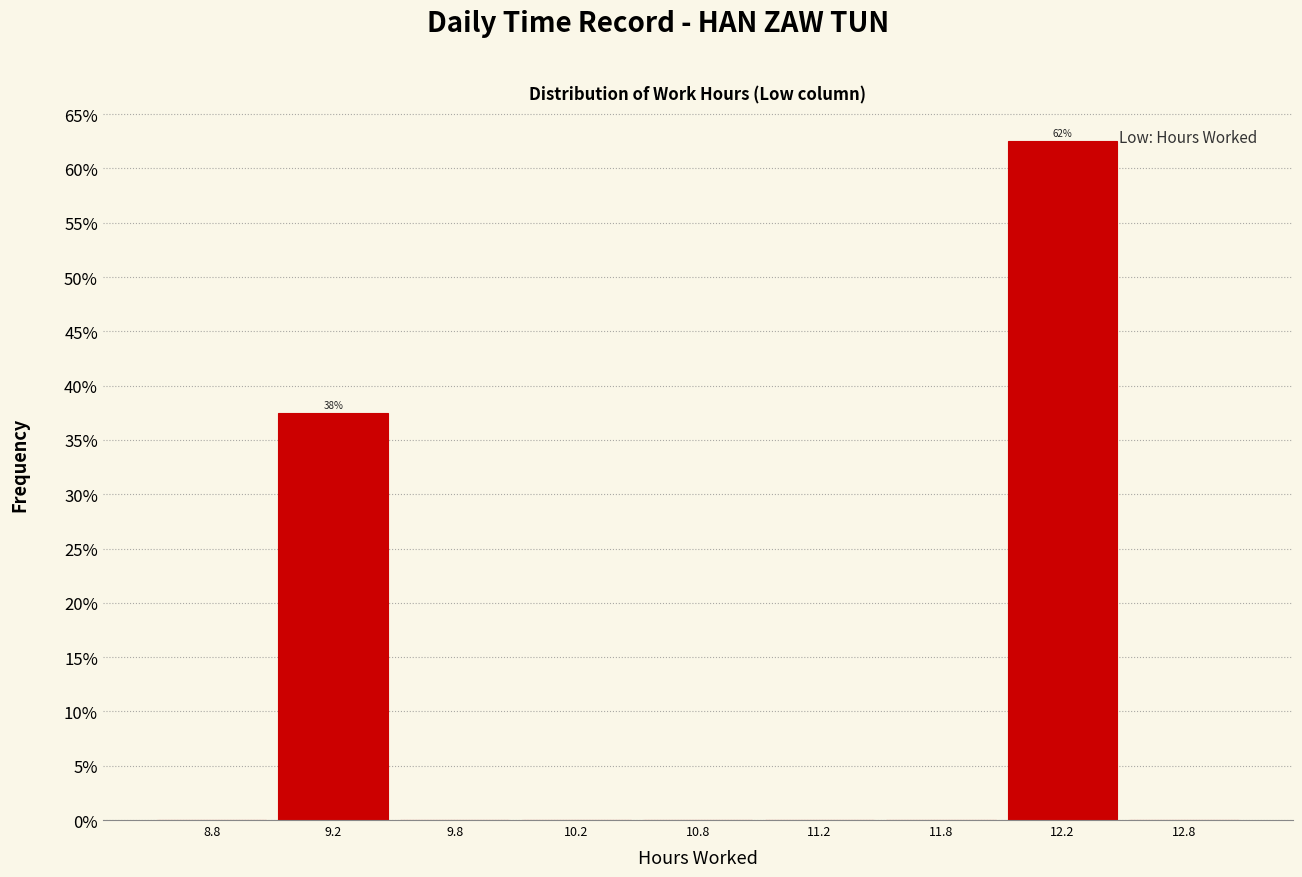

Reading left to right, extract all data points from this chart.

8.8=0.0	9.2=37.5	9.8=0.0	10.2=0.0	10.8=0.0	11.2=0.0	11.8=0.0	12.2=62.5	12.8=0.0